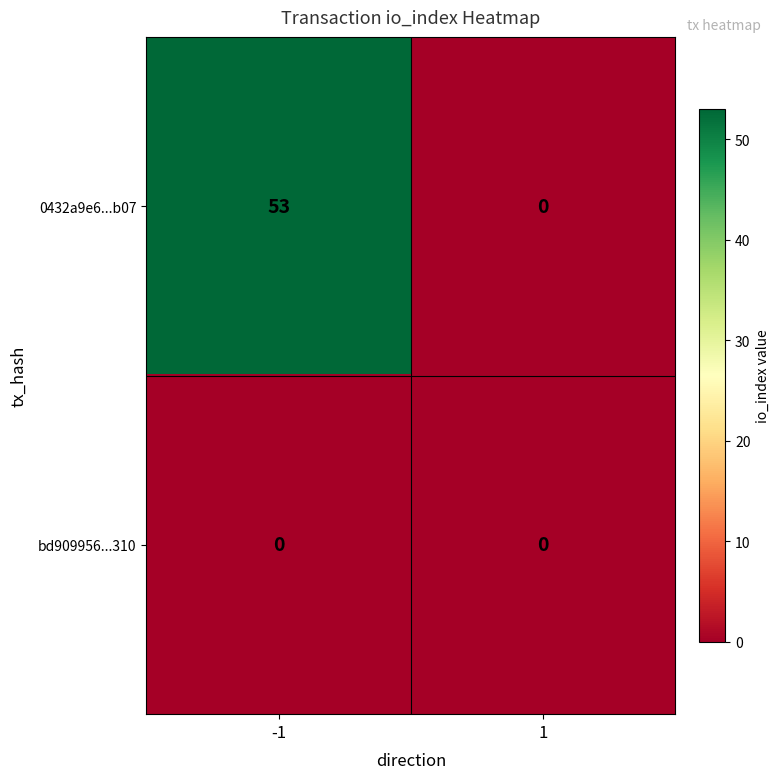

What is the maximum value shown in the chart?

53